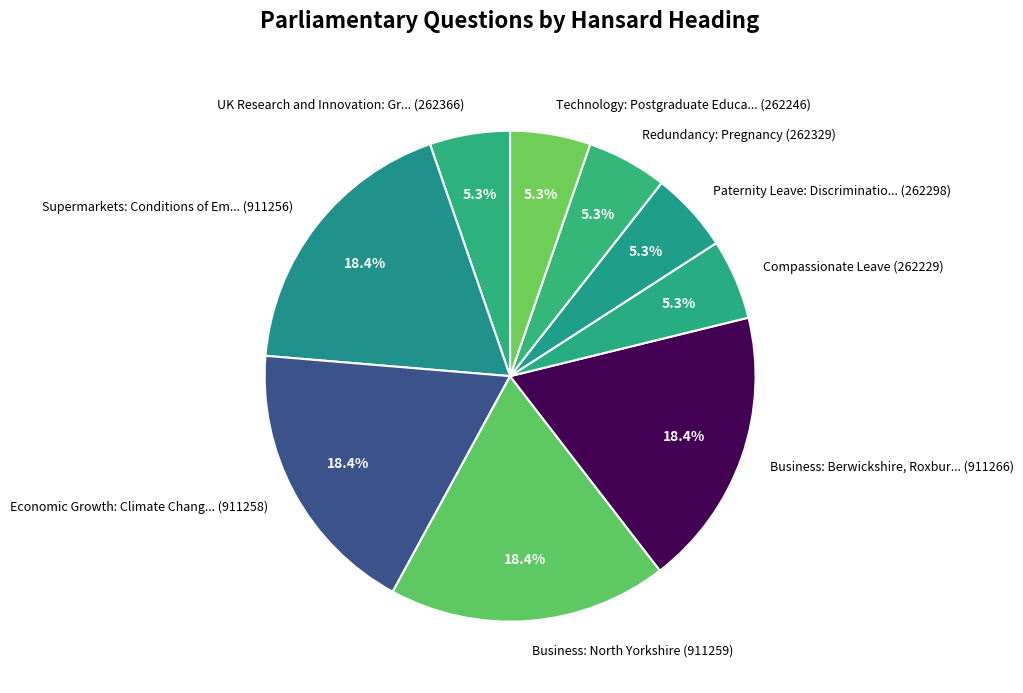

Does any single category account for the majority?

No